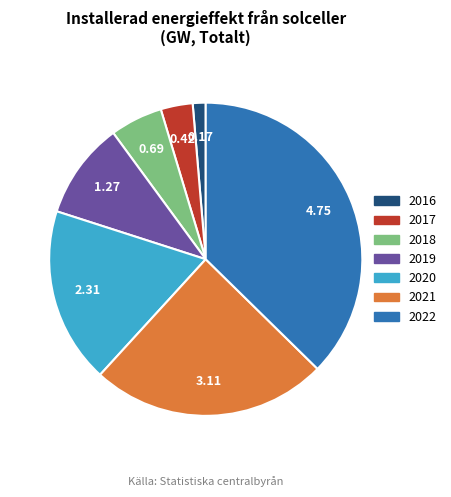

Is it true that 2019 is 5% of the pie?

False